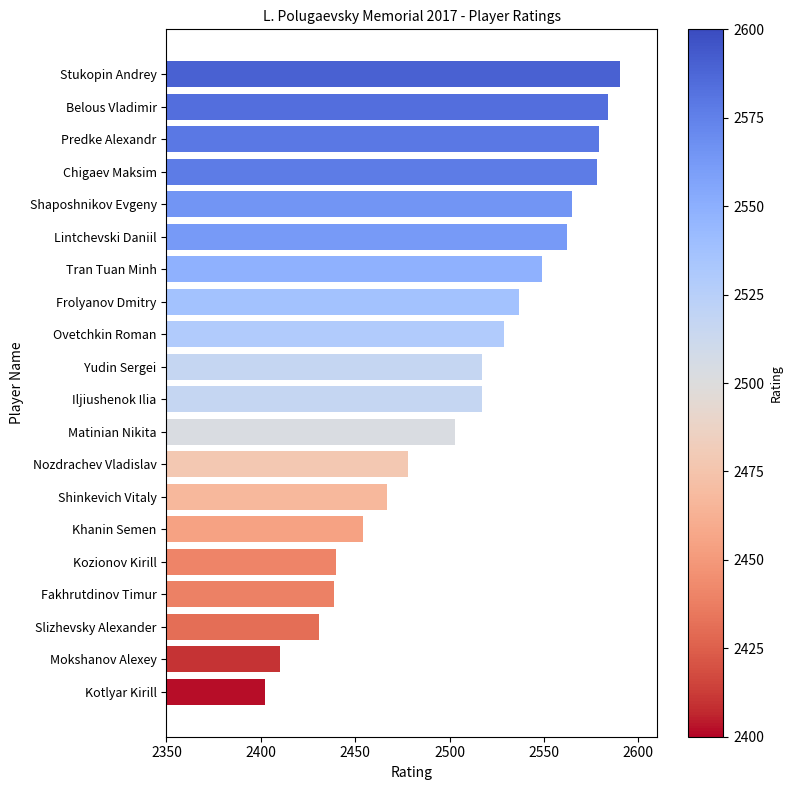

What is the average value?

2507